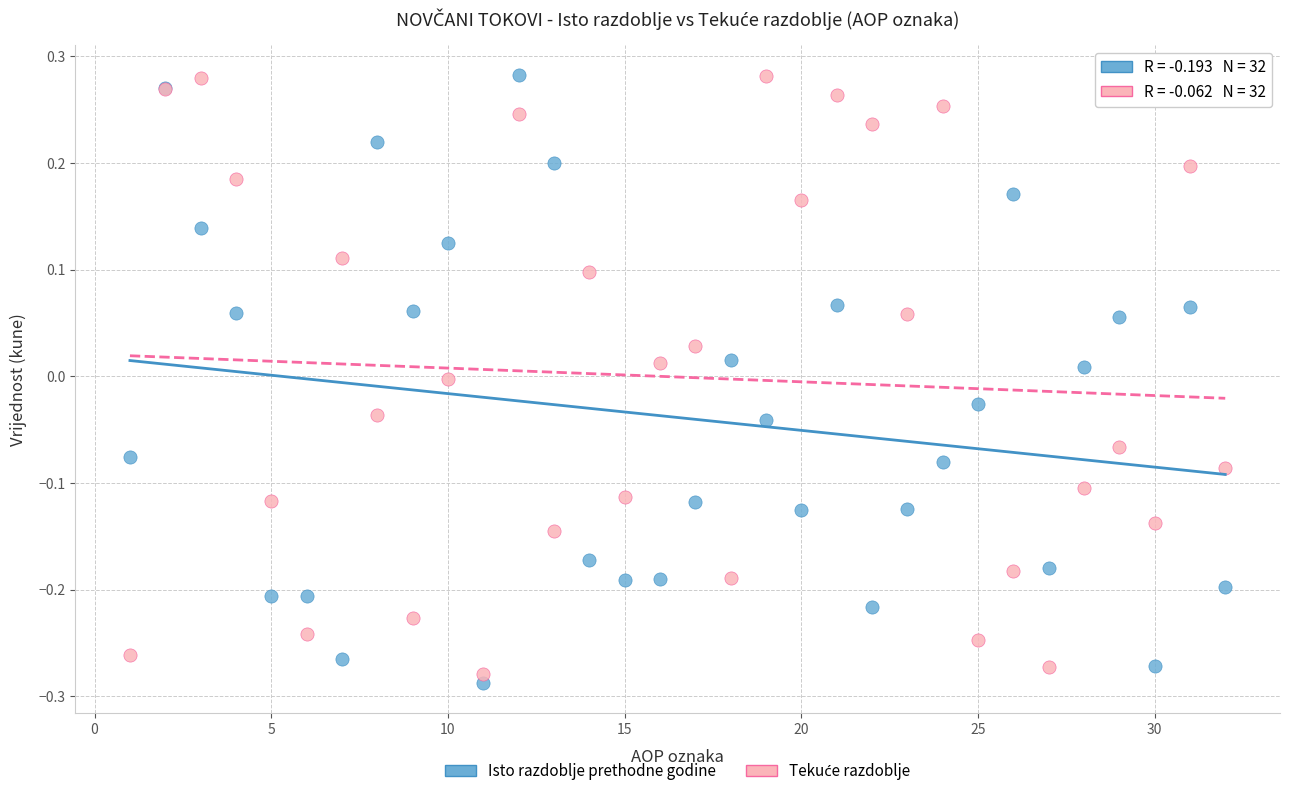

What is the X range (max minus min) for the scatter plot?

31.0